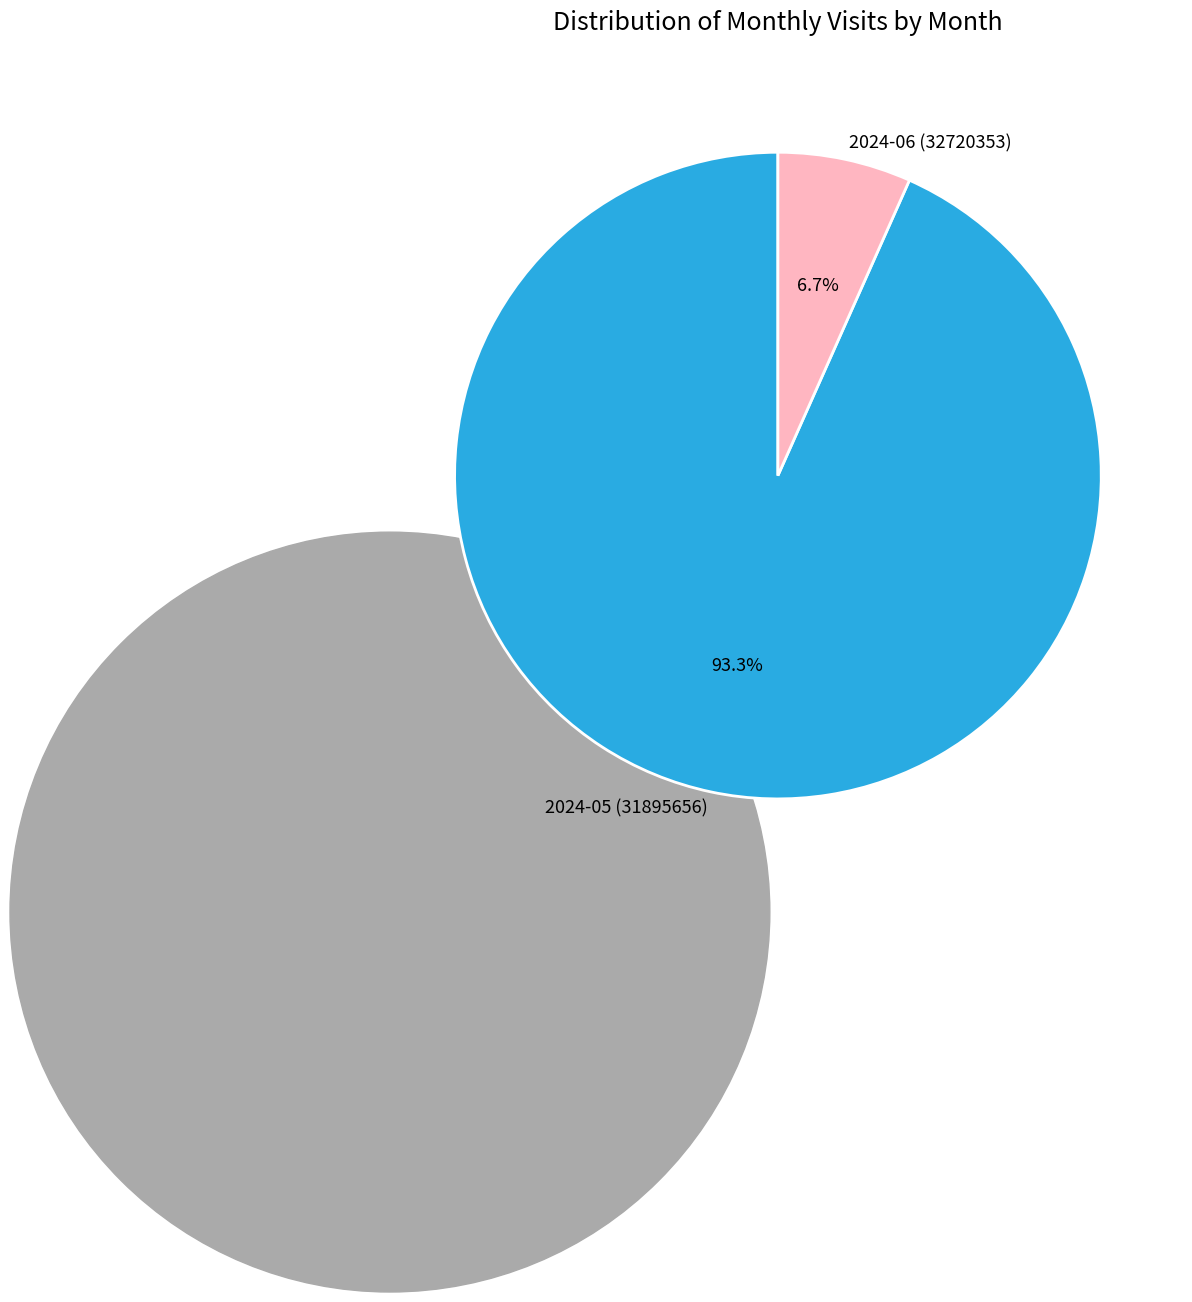

The 2024-06 (32720353) slice represents 7% of the pie. True or false?

True